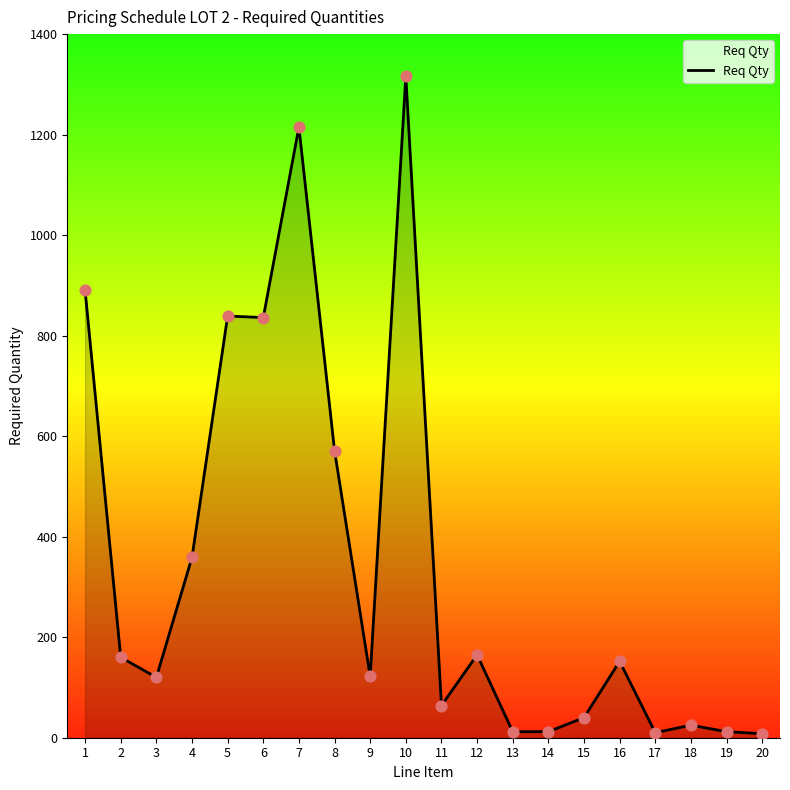

What is the change in value from 3 to 13?

-108